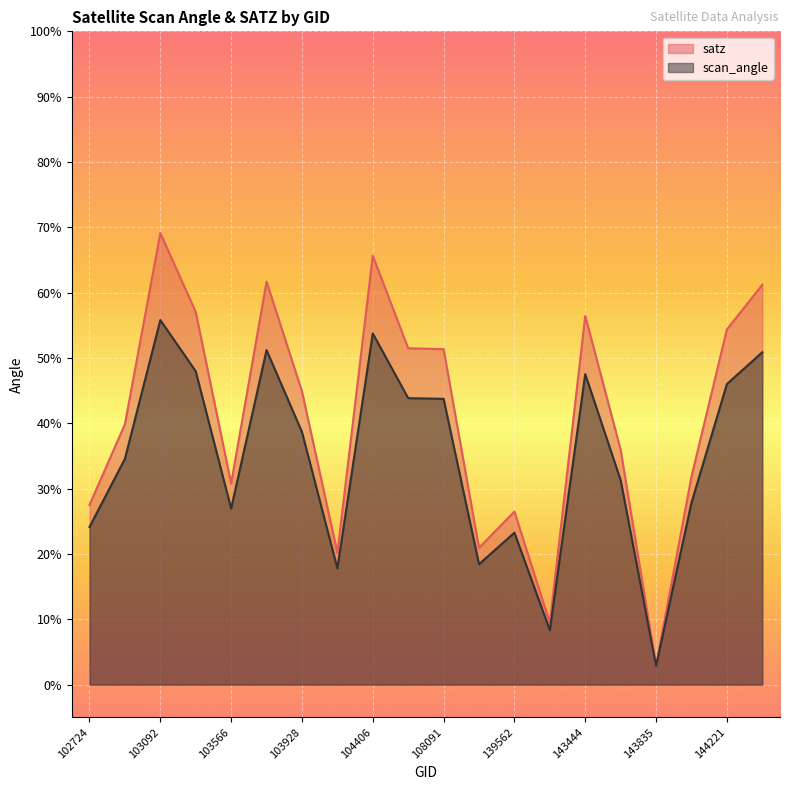

Reading left to right, what are all the values shown in this chart?

satz: 102724=27.5	102964=39.9	103092=69.1	103211=57.0	103566=30.8	103811=61.7	103928=44.9	104162=20.2	104406=65.7	104522=51.5	108091=51.4	132746=20.9	139562=26.5	139756=9.4	143444=56.4	143639=35.9	143835=2.9	144028=31.9	144221=54.4	144431=61.2
scan_angle: 102724=24.1	102964=34.6	103092=55.8	103211=48.0	103566=26.9	103811=51.2	103928=38.7	104162=17.8	104406=53.8	104522=43.9	108091=43.8	132746=18.4	139562=23.3	139756=8.3	143444=47.5	143639=31.3	143835=2.9	144028=27.9	144221=46.0	144431=50.9